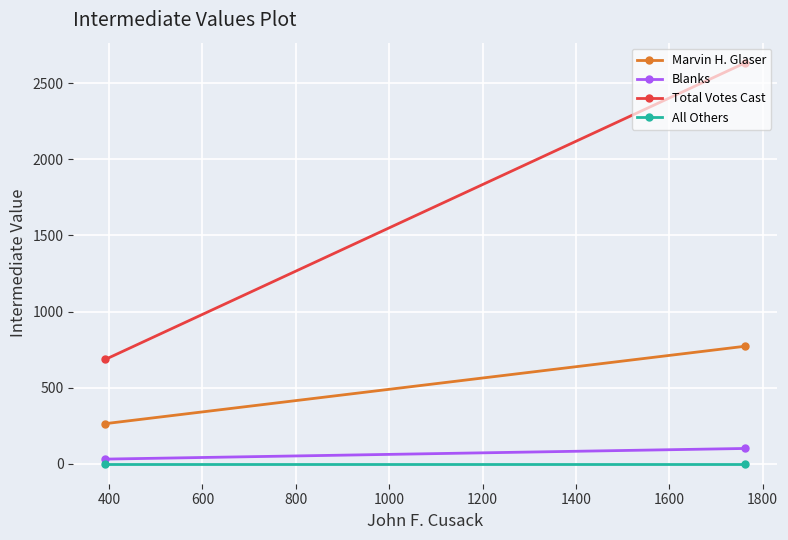

What is the sum of all Blanks values?

130